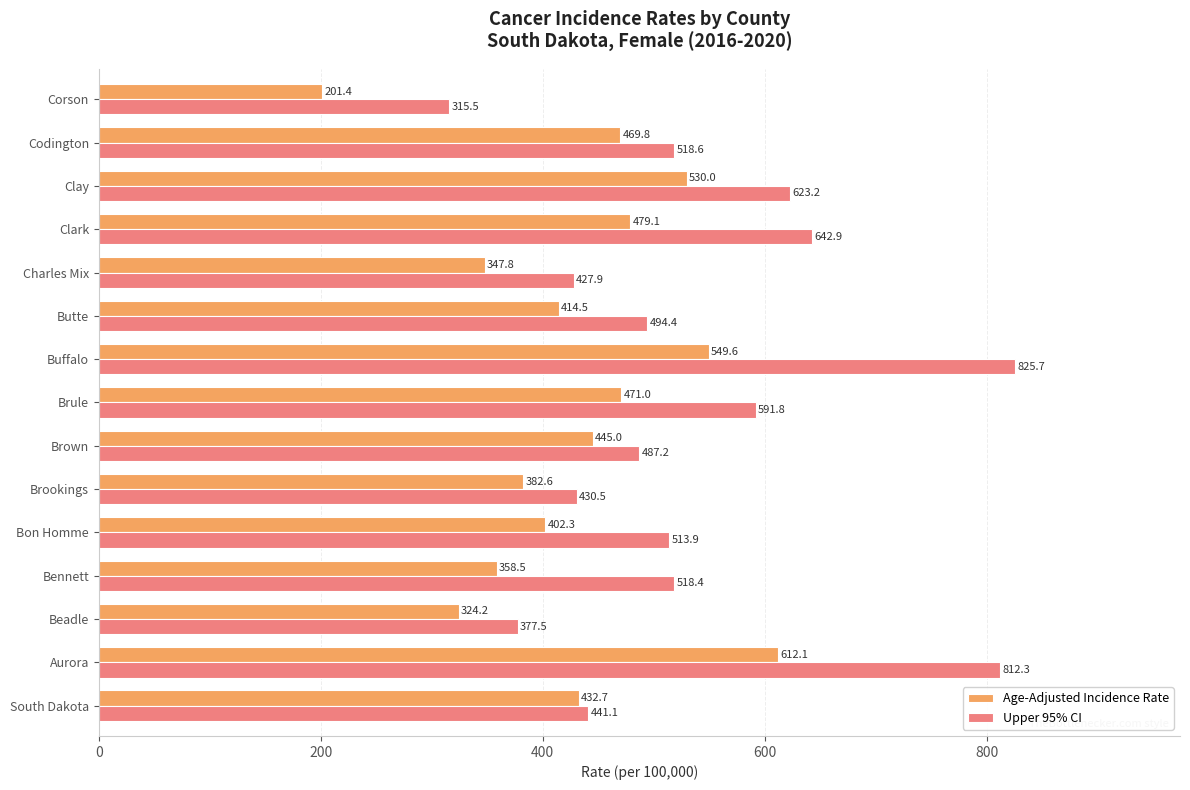

Which series has the largest total across all categories?

Upper 95% CI